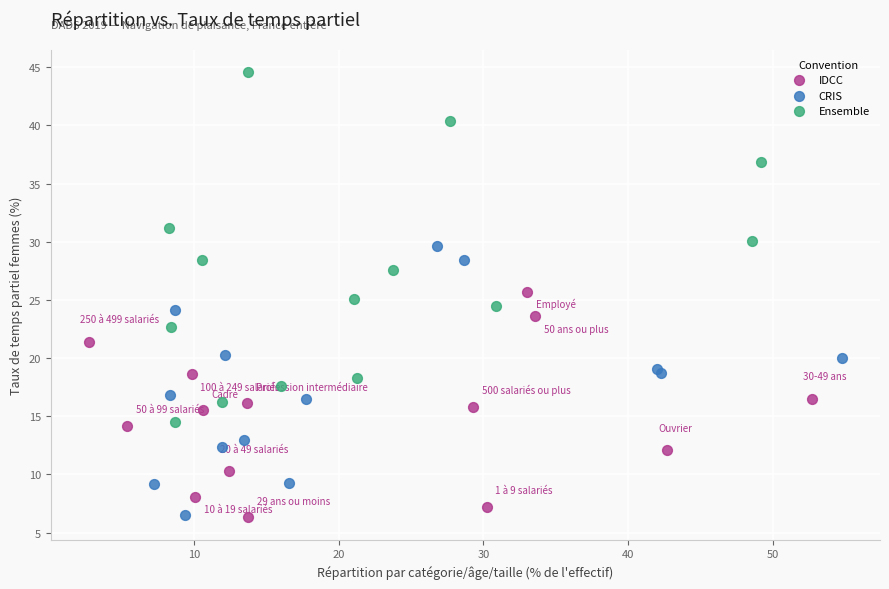

Which series has the largest Y range (max minus min)?

Ensemble